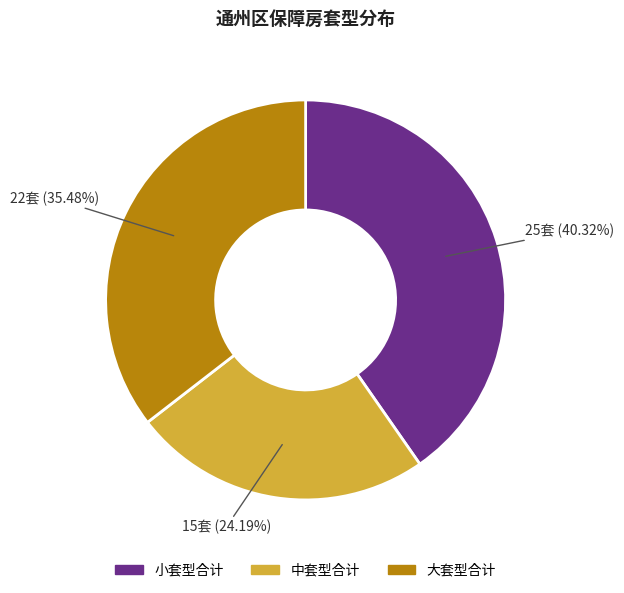

Is there a majority slice in this chart?

No